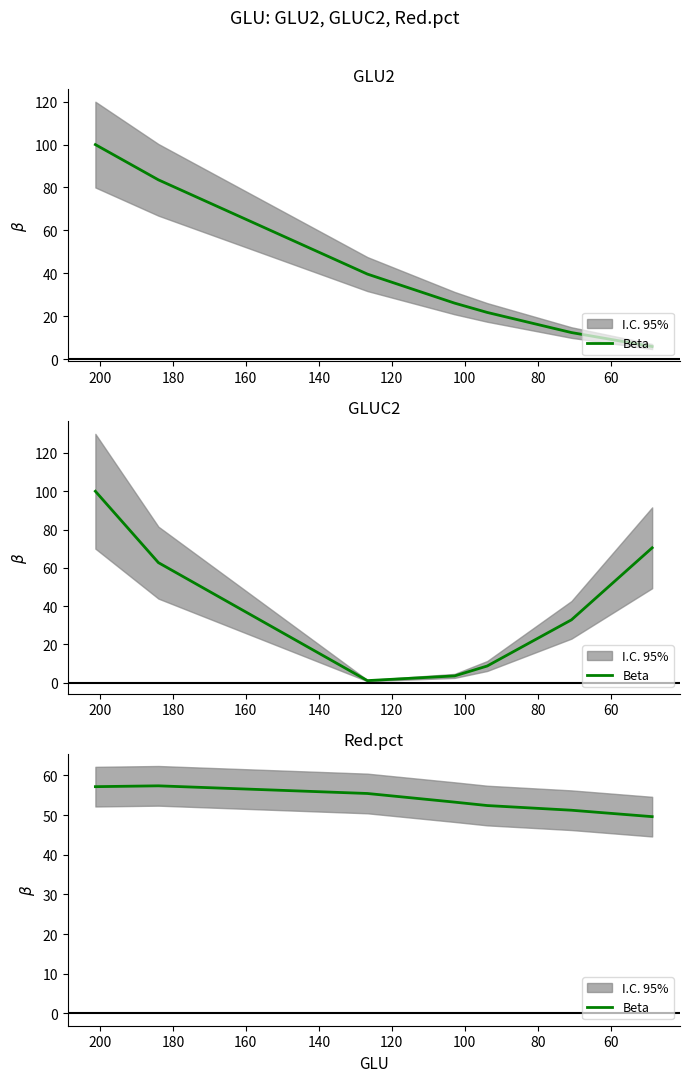

How many data points does each series have?

7